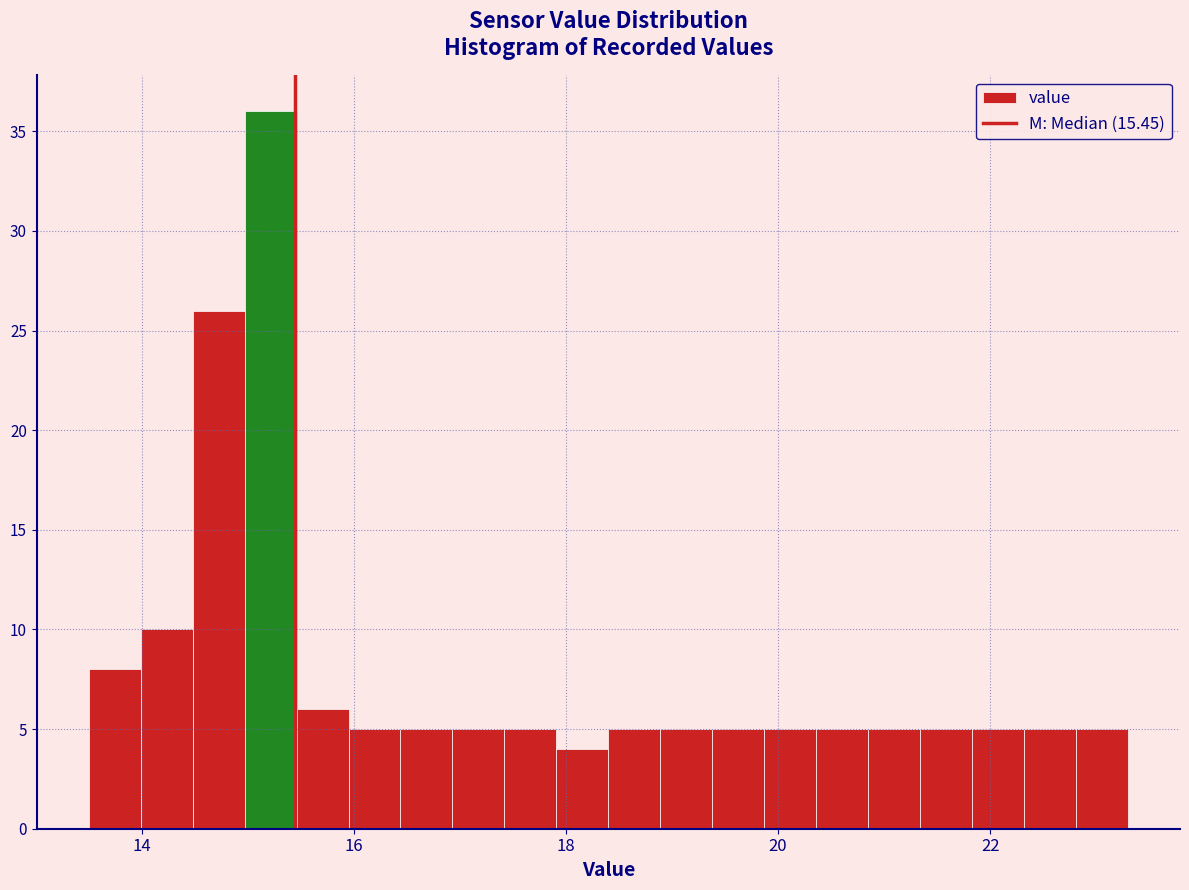

Around what value on the x-axis is the tallest bar? Give the approximate position of its centre, as read against the axis.

15.2